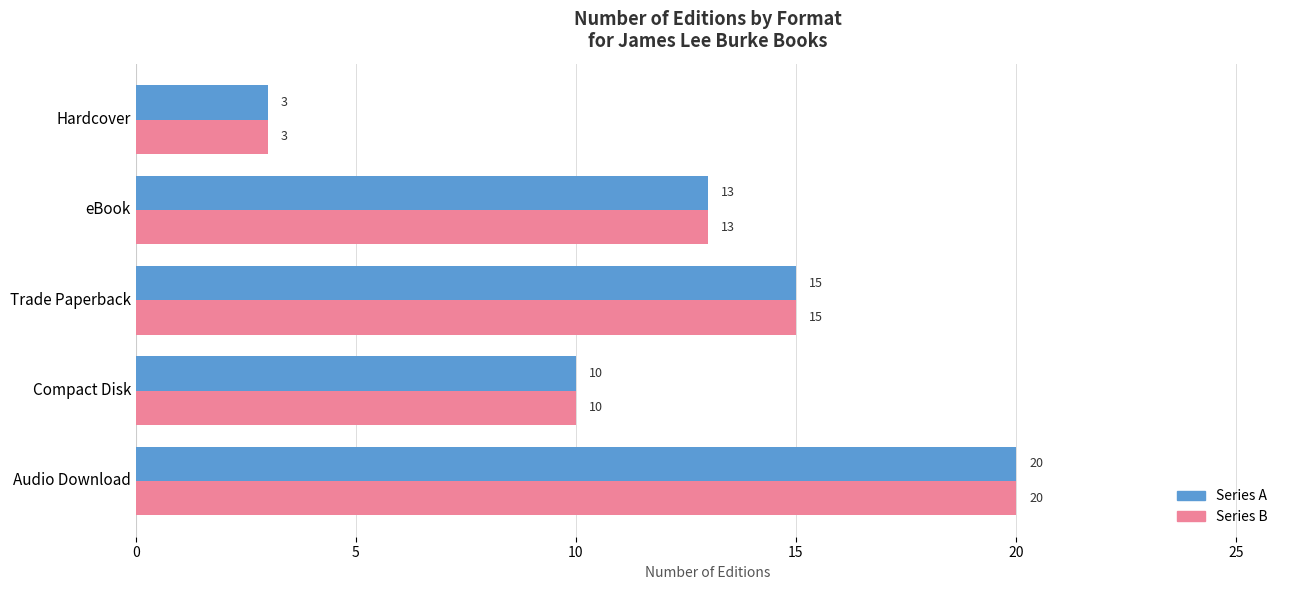

Which label corresponds to the largest value in the chart?

Audio Download